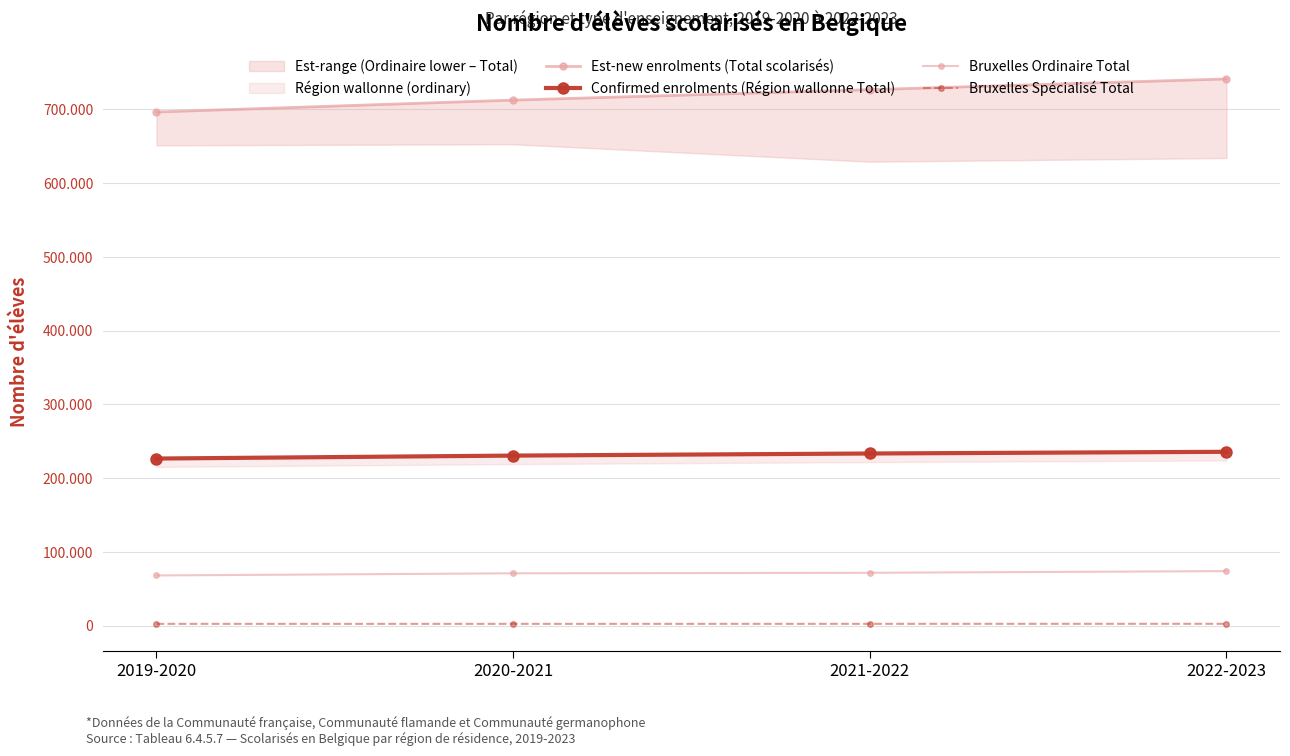

What is the spread (max minus min) of values at 2019-2020?

694111